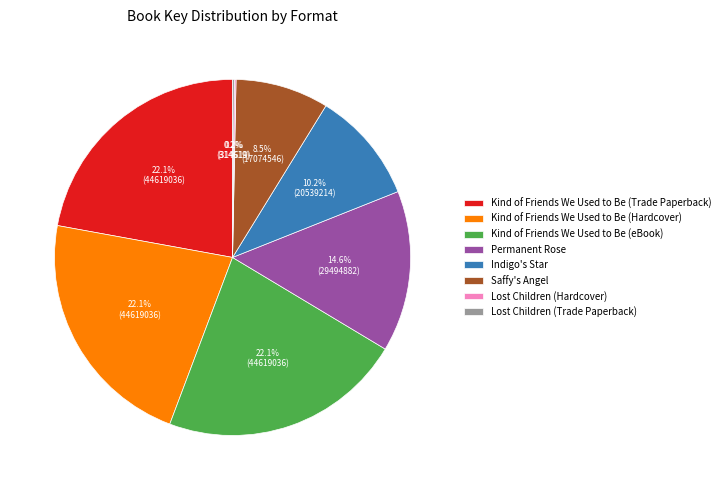

Does Permanent Rose account for over 50% of the chart?

No